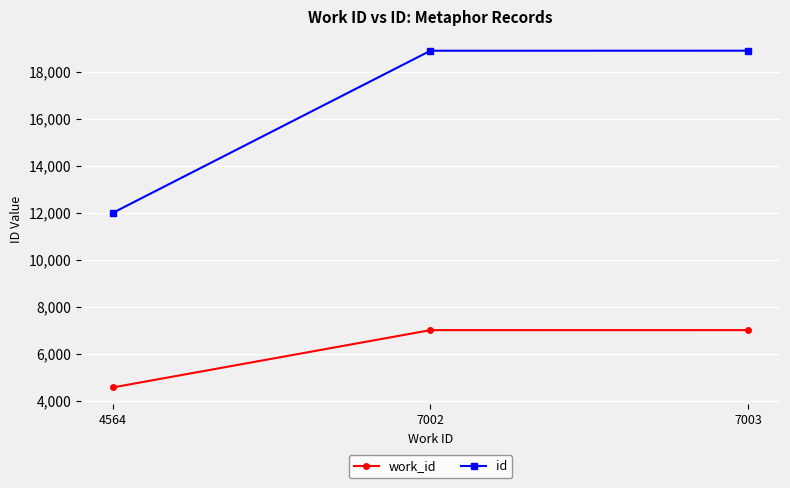

What is the difference between the id values at 7003 and 4564?

6899